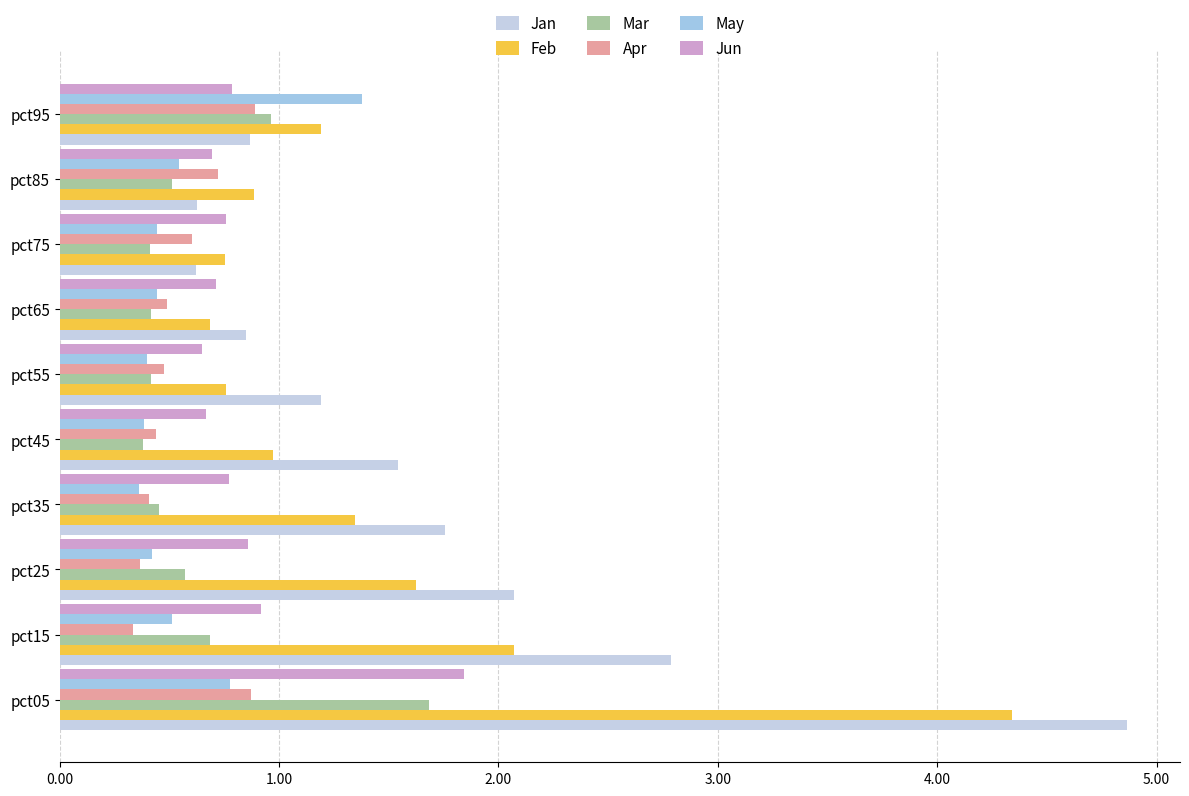

What are all the series names shown in the legend?

Jan, Feb, Mar, Apr, May, Jun